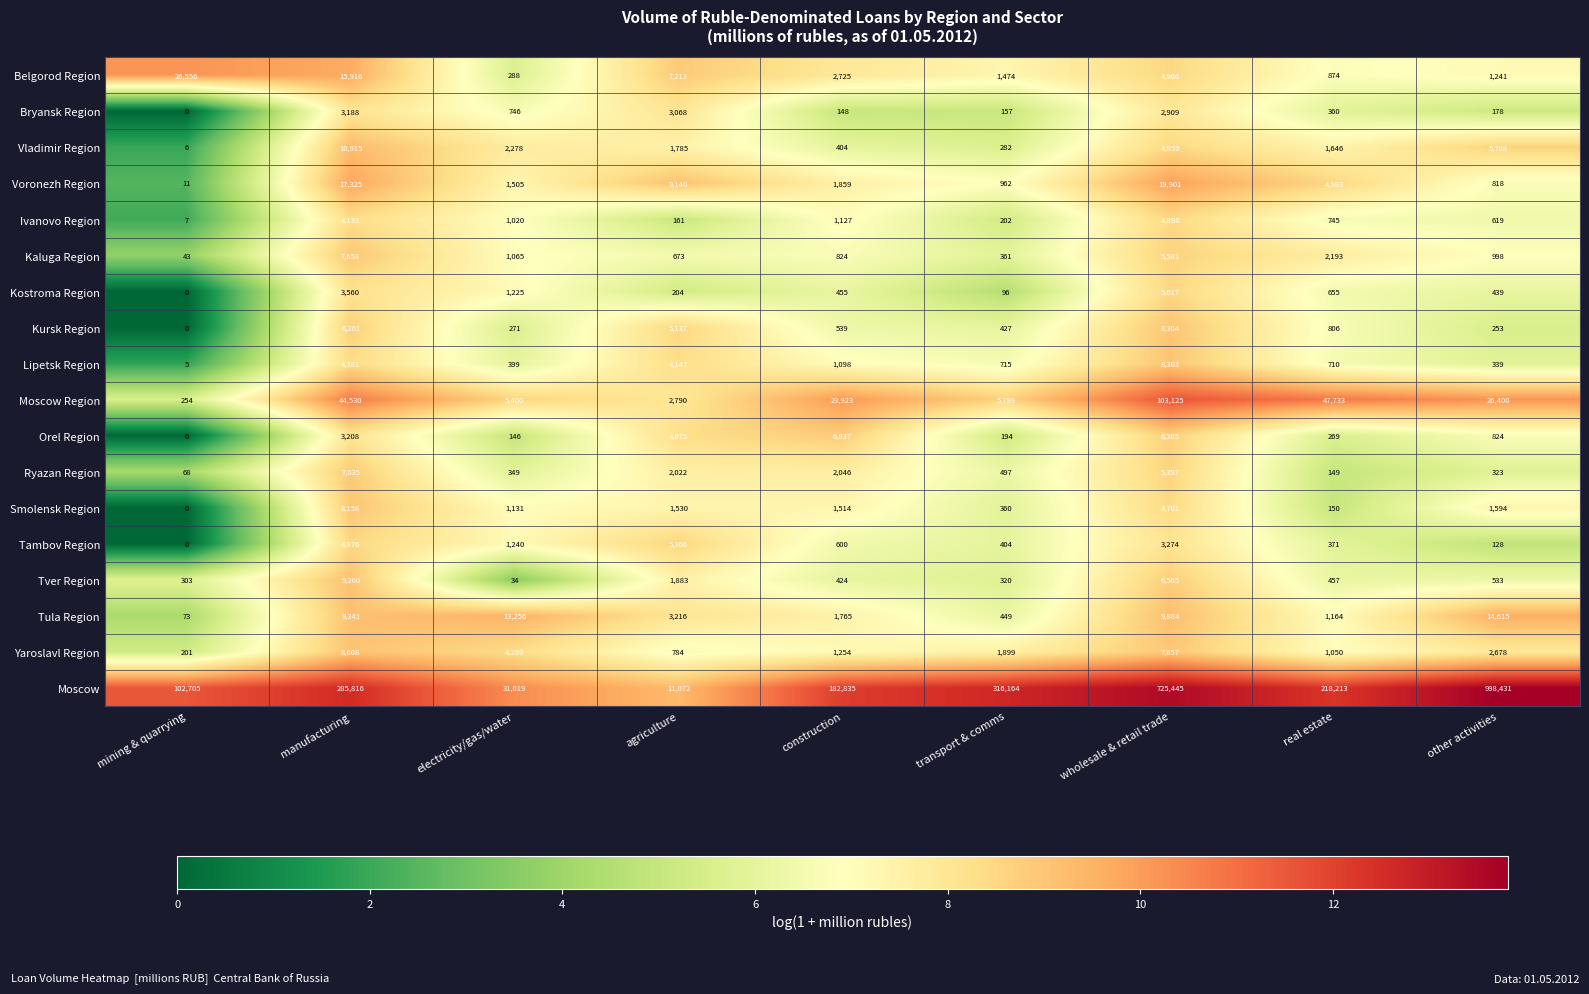

Count the number of data series in this chart.

18